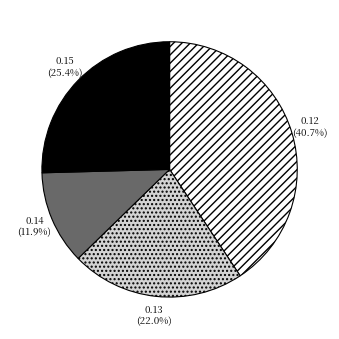

How many slices are in this pie chart?

4